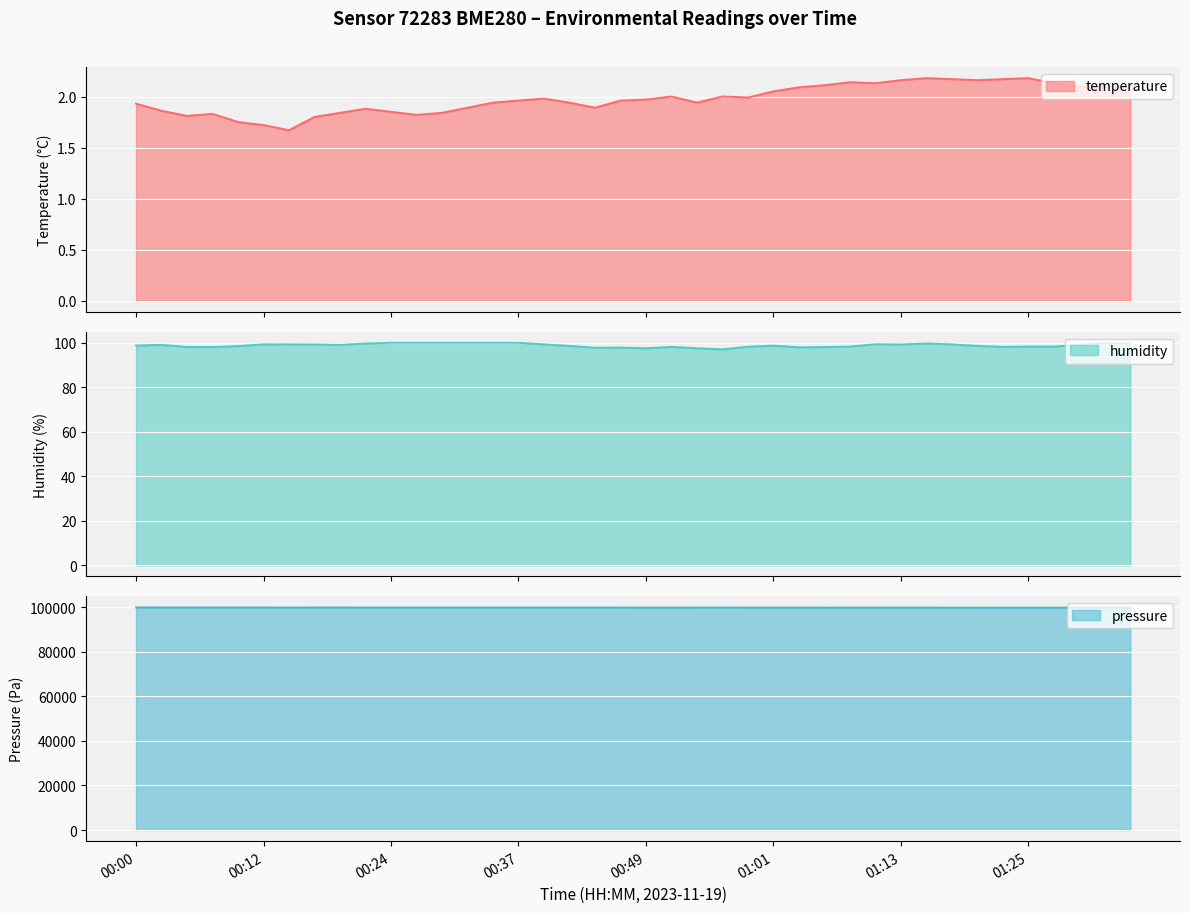

The value of pressure at 00:49 is 99861.4. True or false?

True